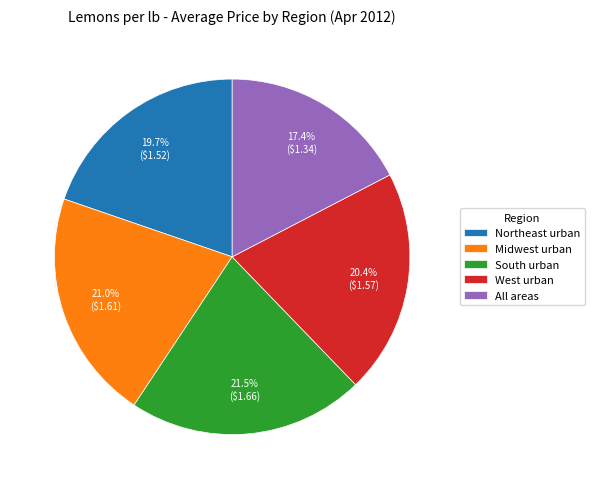

Which has a higher value, Northeast urban or West urban?

West urban